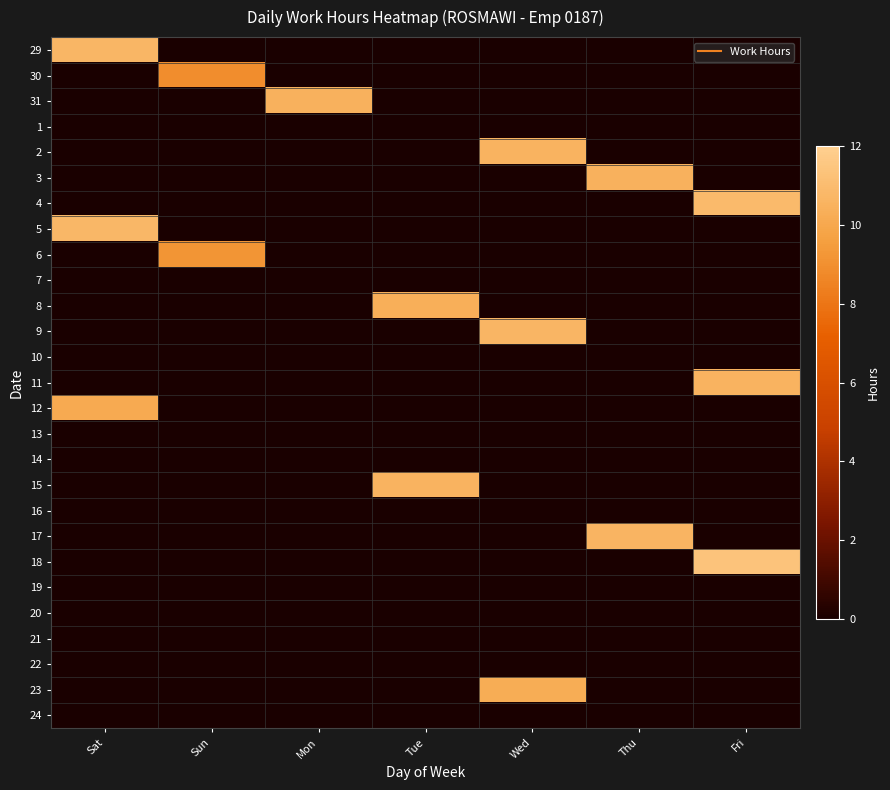

How many data points does each series have?

7